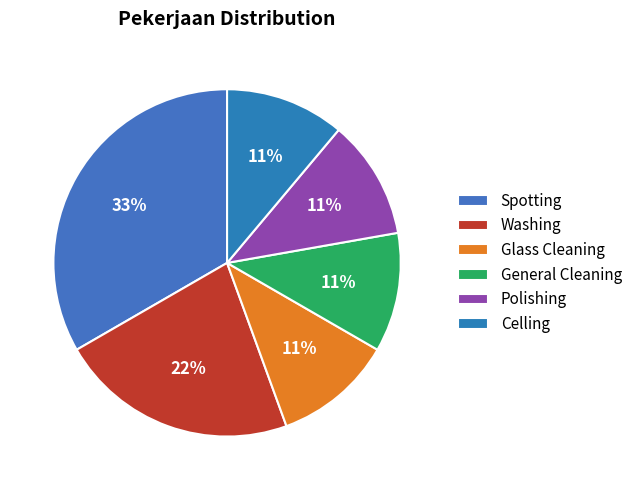

How many slices are in this pie chart?

6